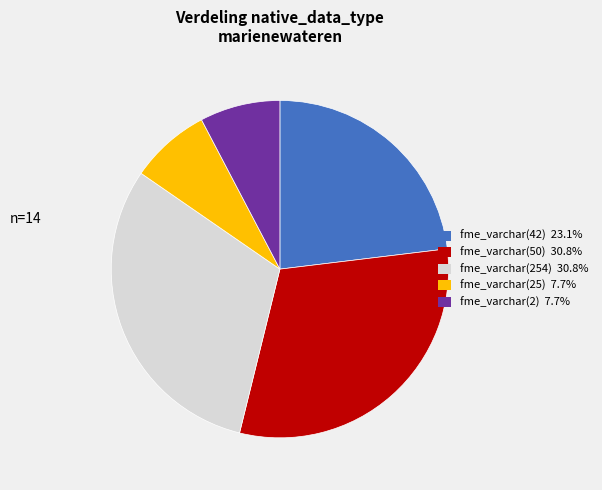

Do fme_varchar(2) 7.7% and fme_varchar(254) 30.8% together represent more than half of the pie?

No